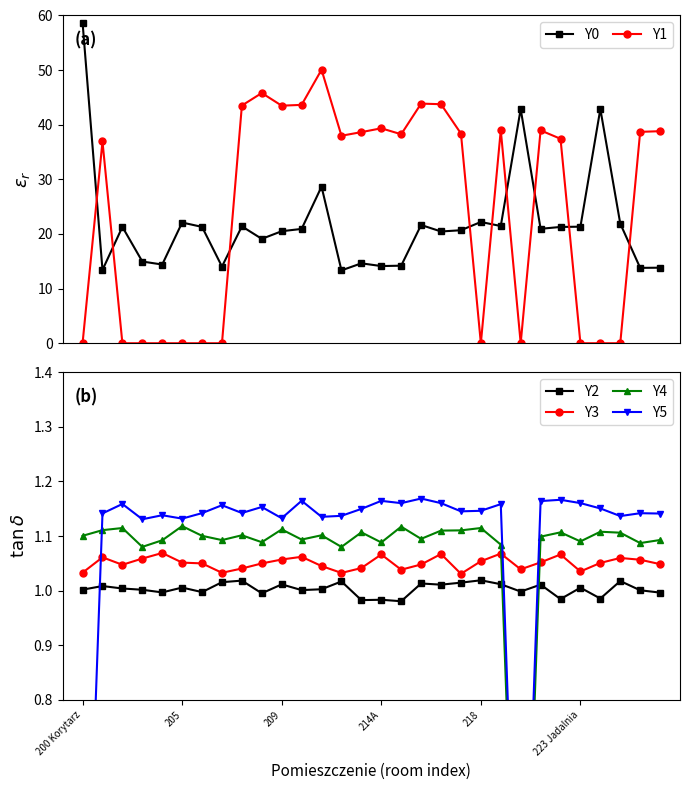

Which series has the widest spread of values?

Y1